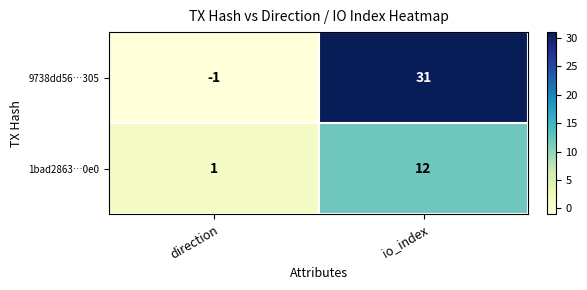

List the series in order of their peak value, lowest first.

1bad2863…0e0, 9738dd56…305